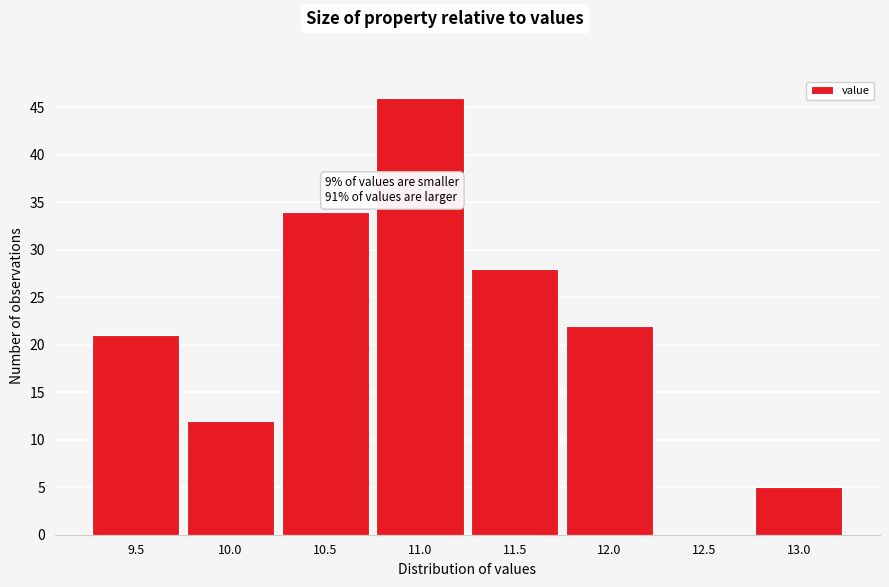

Reading left to right, transcribe all the data shown in this chart.

9.5=21	10.0=12	10.5=34	11.0=46	11.5=28	12.0=22	12.5=0	13.0=5